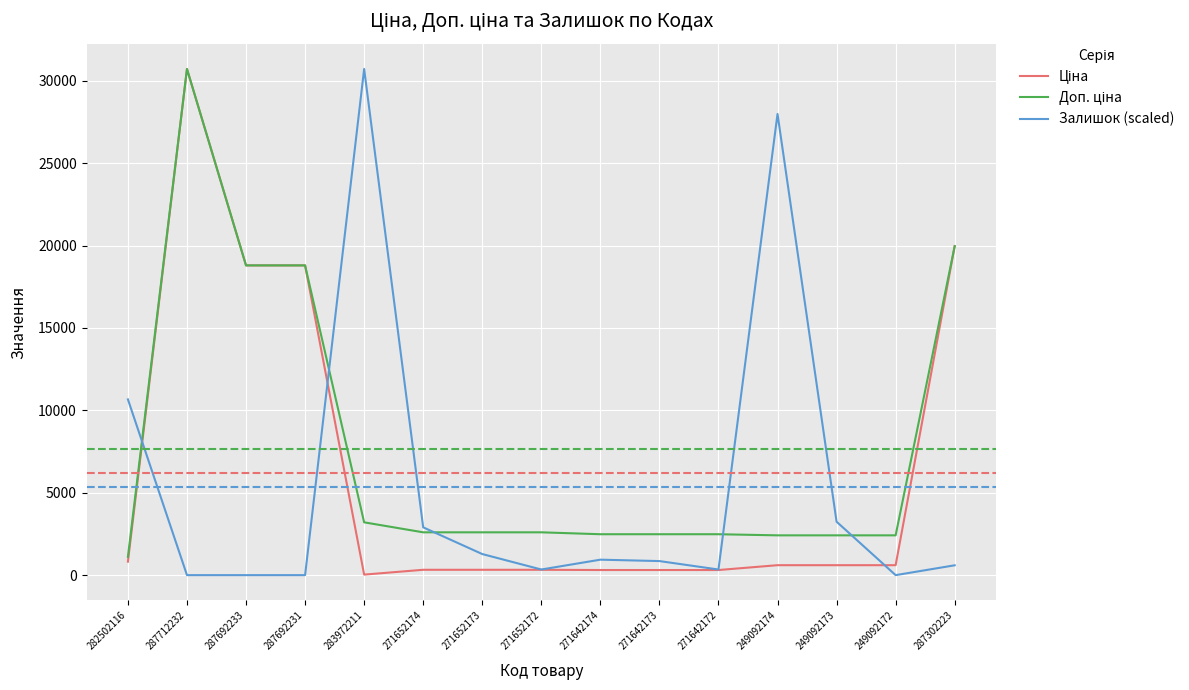

Between 283972211 and 271652172, which series saw the biggest shift?

Залишок (scaled)